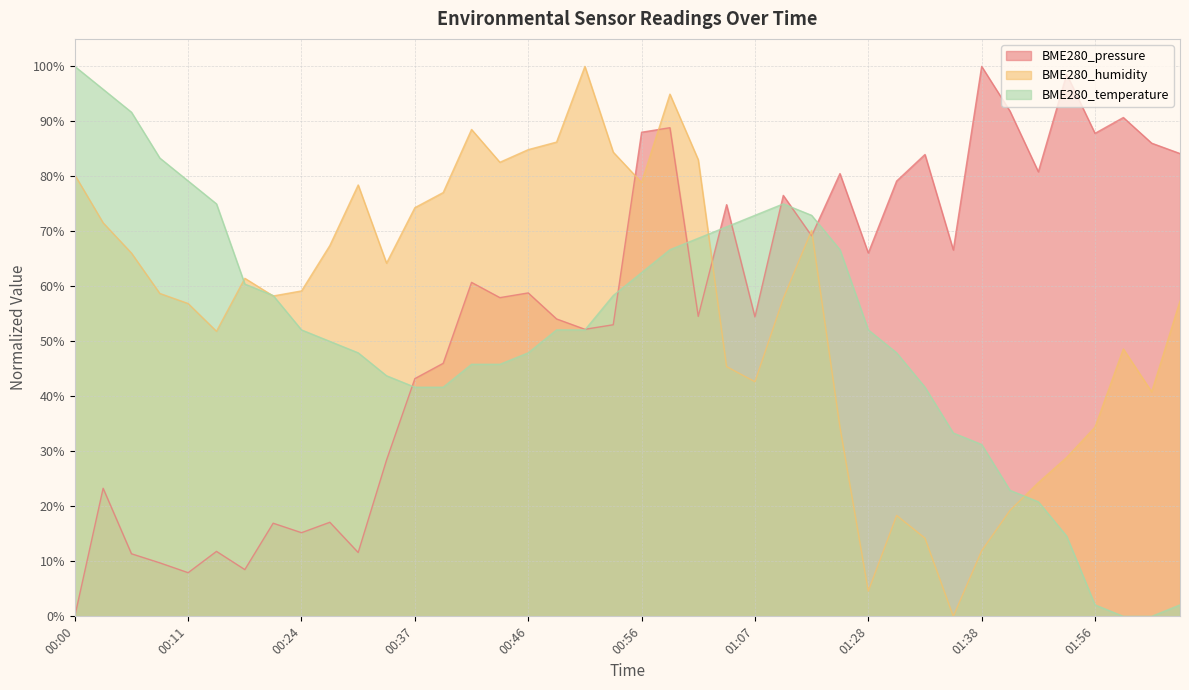

What are all the series names shown in the legend?

BME280_pressure, BME280_humidity, BME280_temperature